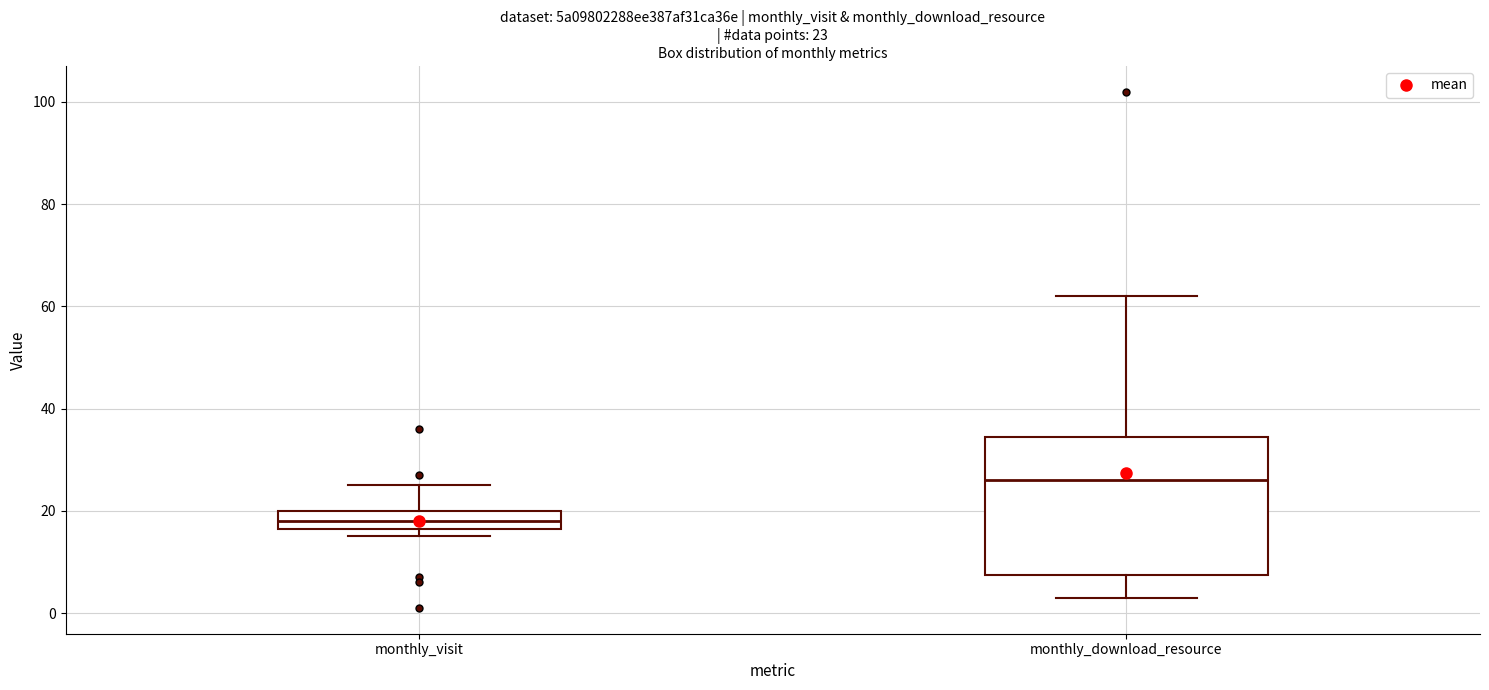

Which box is the tallest, from its lower edge to its upper edge?

monthly_download_resource